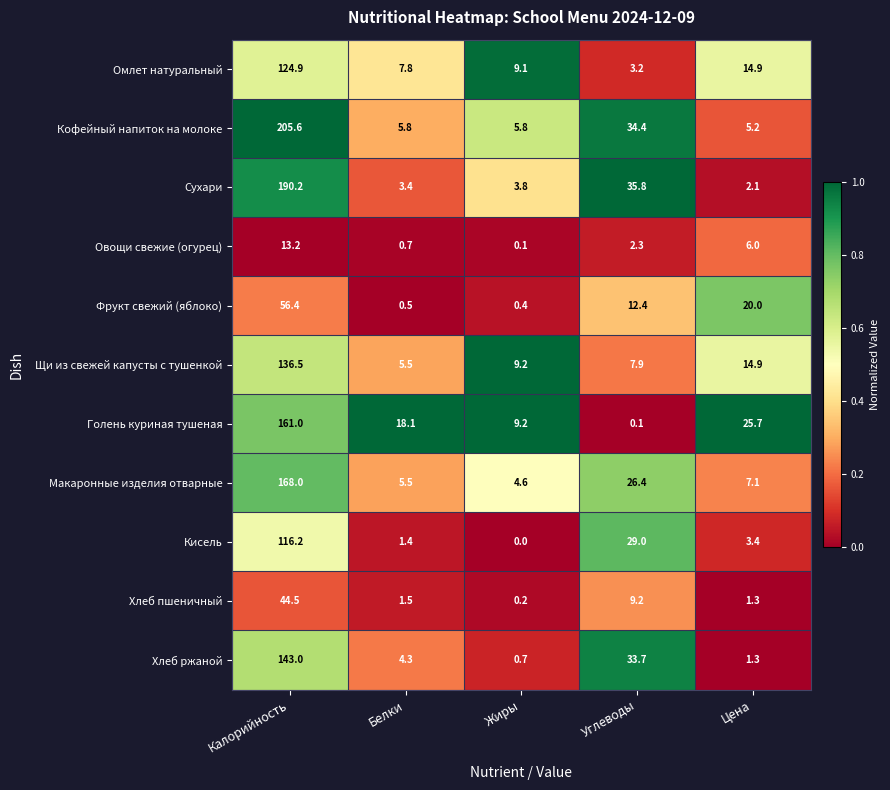

The Омлет натуральный series shows 9.1 at Жиры. True or false?

True